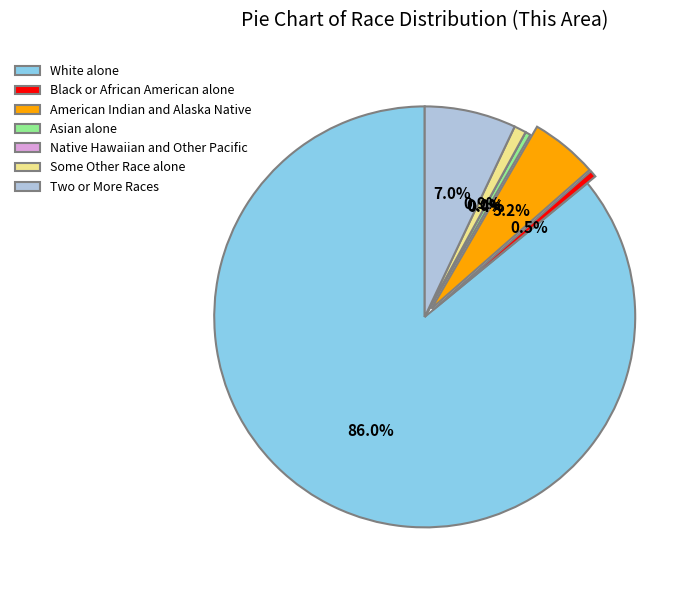

To the nearest percent, what is the combined percentage of Some Other Race alone and Black or African American alone?

1%